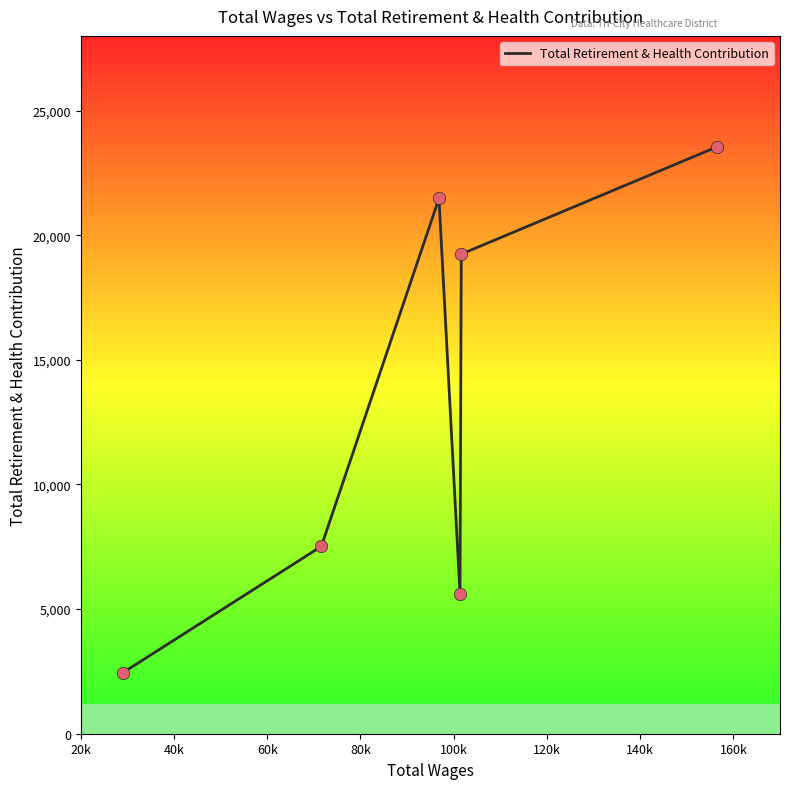

What is the sum of all values?

79840